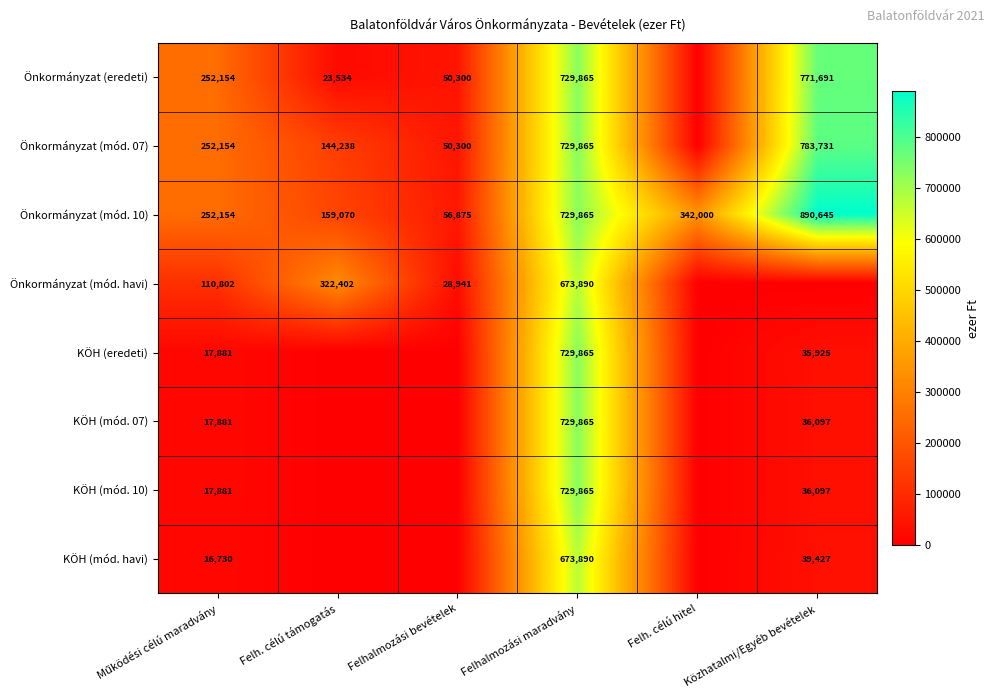

How many series are shown in this chart?

8